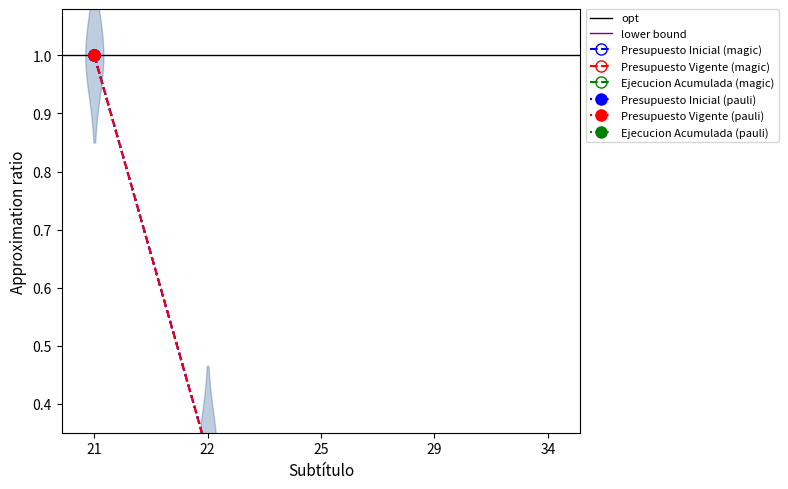

Which has a higher value, 21 or 34?

21